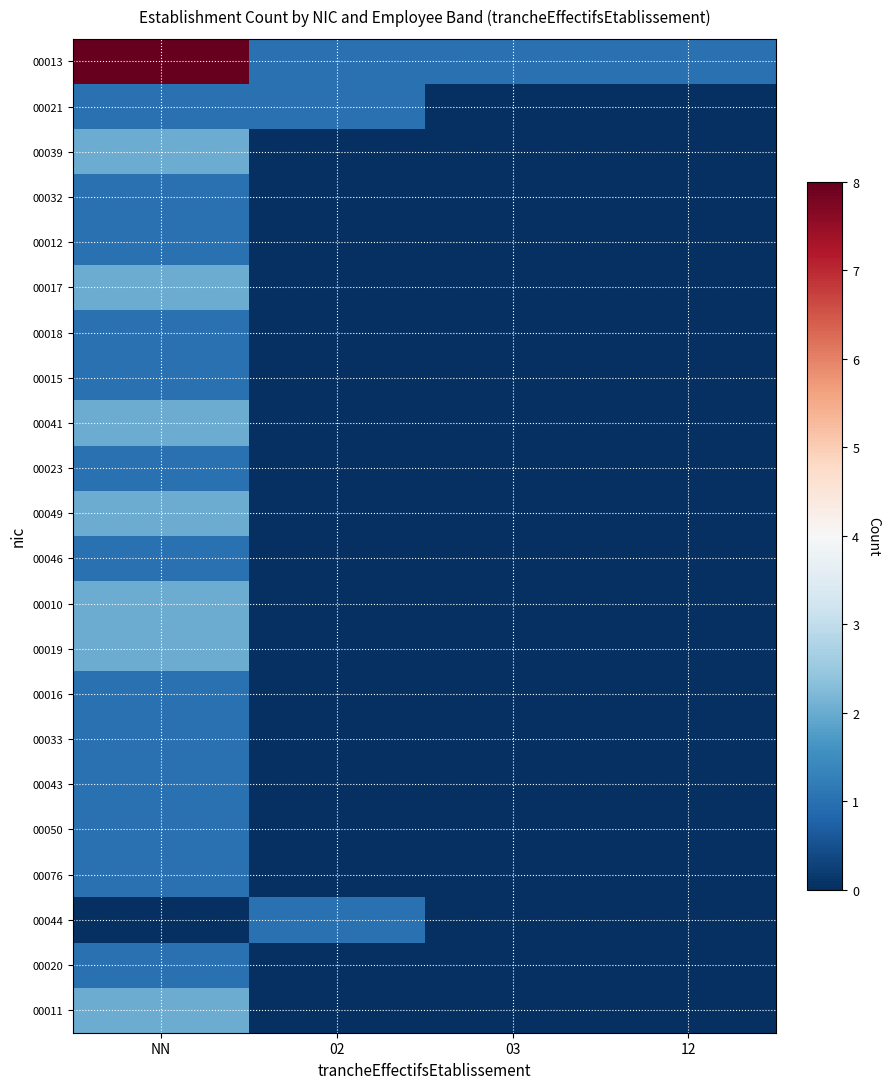

What is the total value across all series at 03?

1